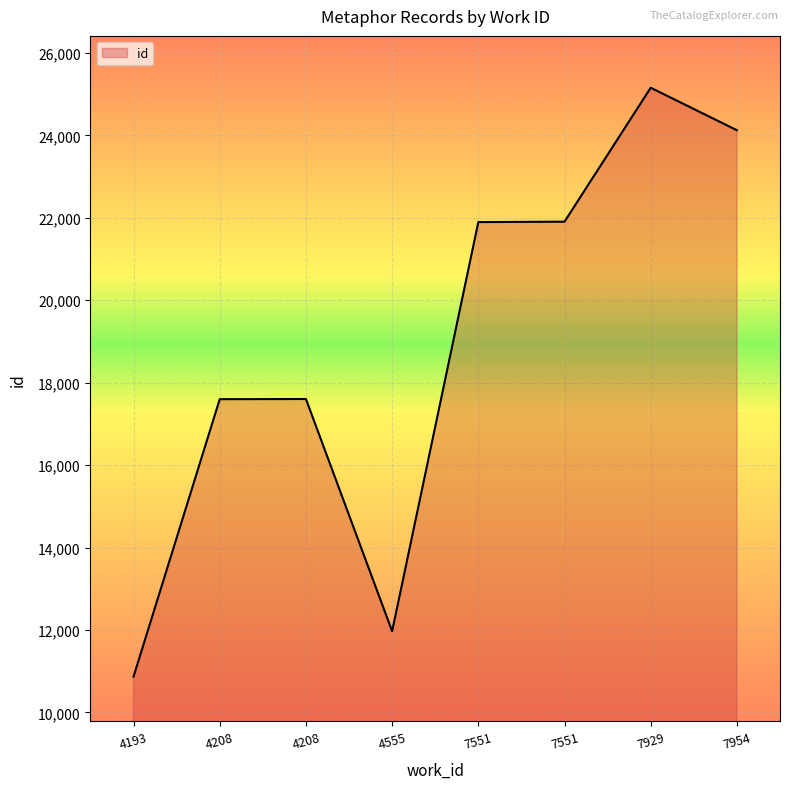

Count the number of categories in the chart.

8